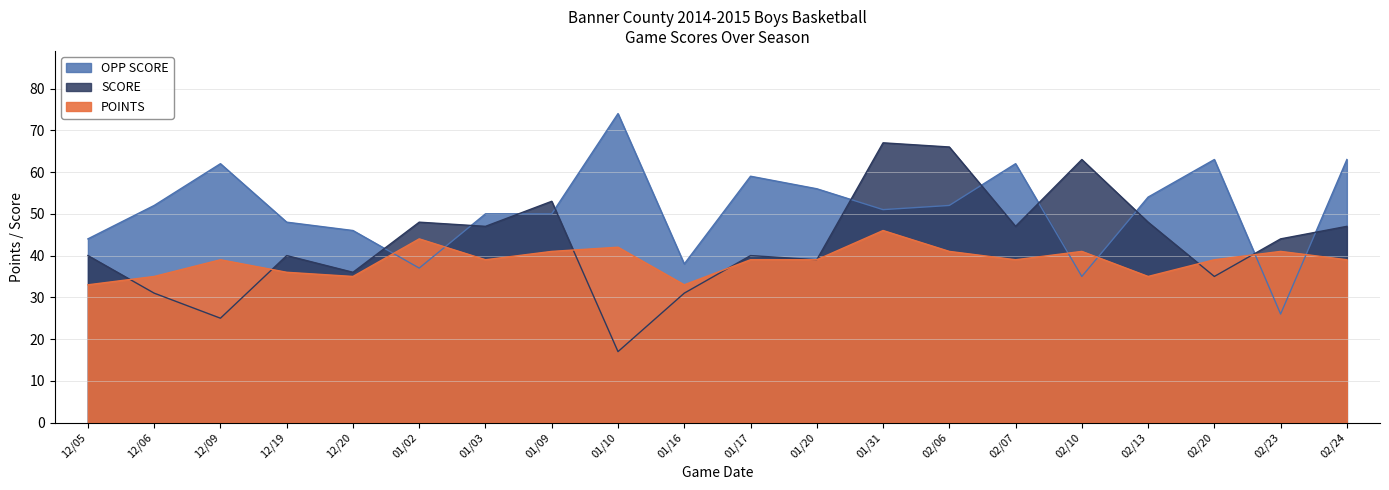

At which category is the sum across all series the highest?

01/31